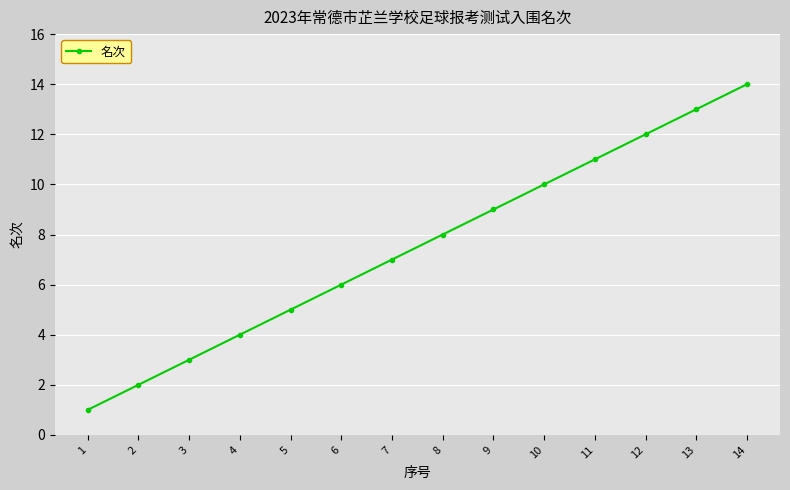

What is the smallest value displayed?

1